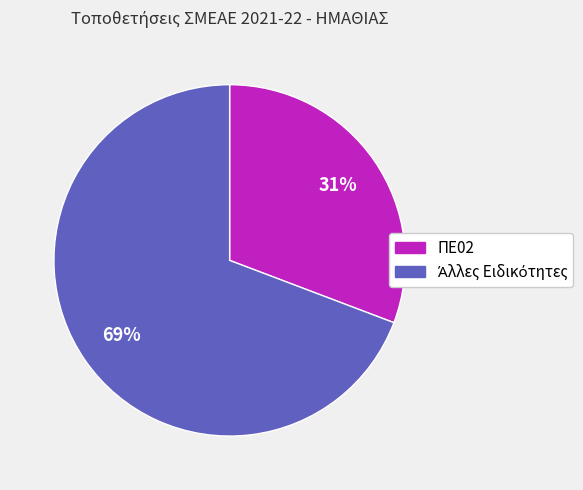

Does any single category account for the majority?

Yes